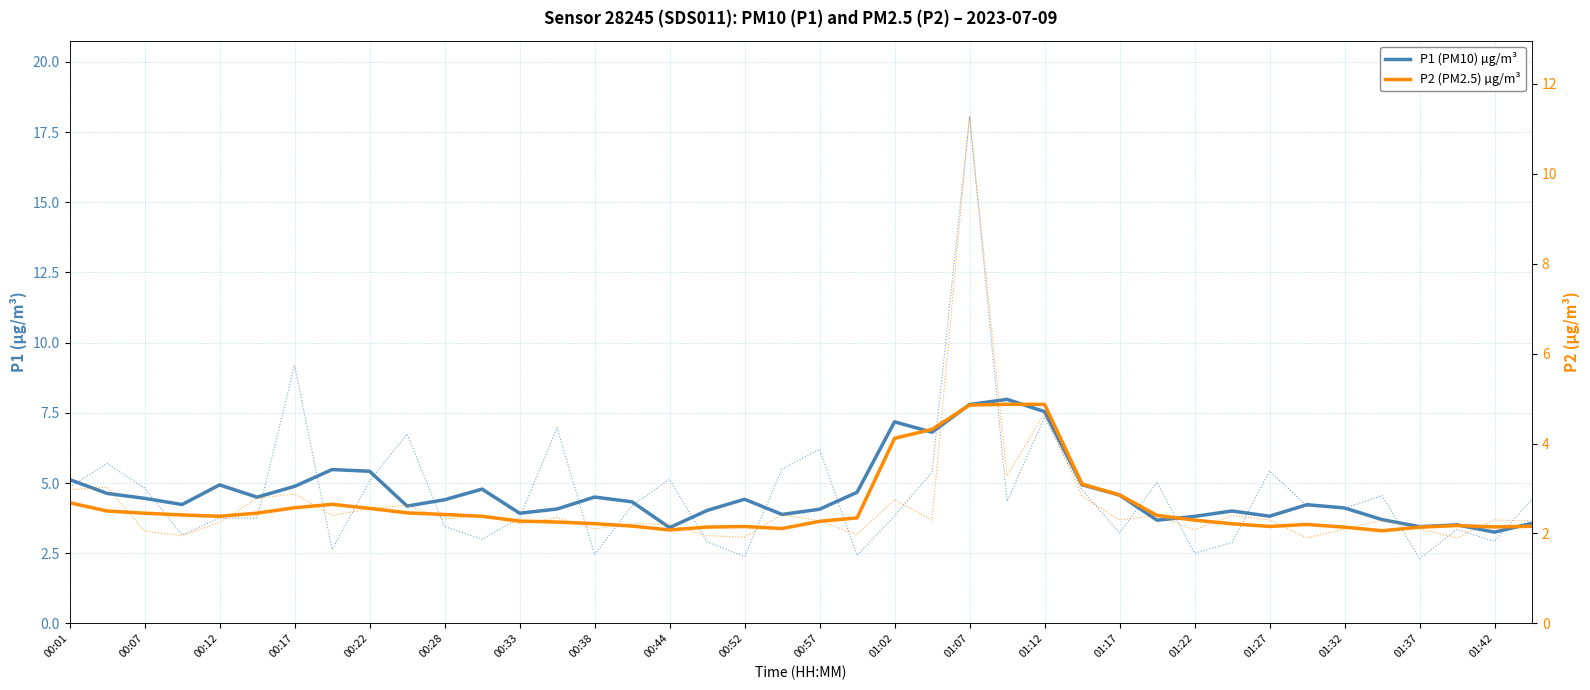

Reading left to right, list all the values displayed in this chart.

P1 (PM10) µg/m³: 5.1	4.6	4.5	4.2	4.9	4.5	4.9	5.5	5.4	4.2	4.4	4.8	3.9	4.1	4.5	4.3	3.4	4.0	4.4	3.9	4.1	4.7	7.2	6.8	7.8	8.0	7.5	4.9	4.6	3.7	3.8	4.0	3.8	4.2	4.1	3.7	3.4	3.5	3.2	3.6
P2 (PM2.5) µg/m³: 2.7	2.5	2.5	2.4	2.4	2.5	2.6	2.6	2.6	2.5	2.4	2.4	2.3	2.3	2.2	2.2	2.1	2.1	2.2	2.1	2.3	2.3	4.1	4.3	4.9	4.9	4.9	3.1	2.9	2.4	2.3	2.2	2.2	2.2	2.1	2.1	2.1	2.2	2.1	2.2